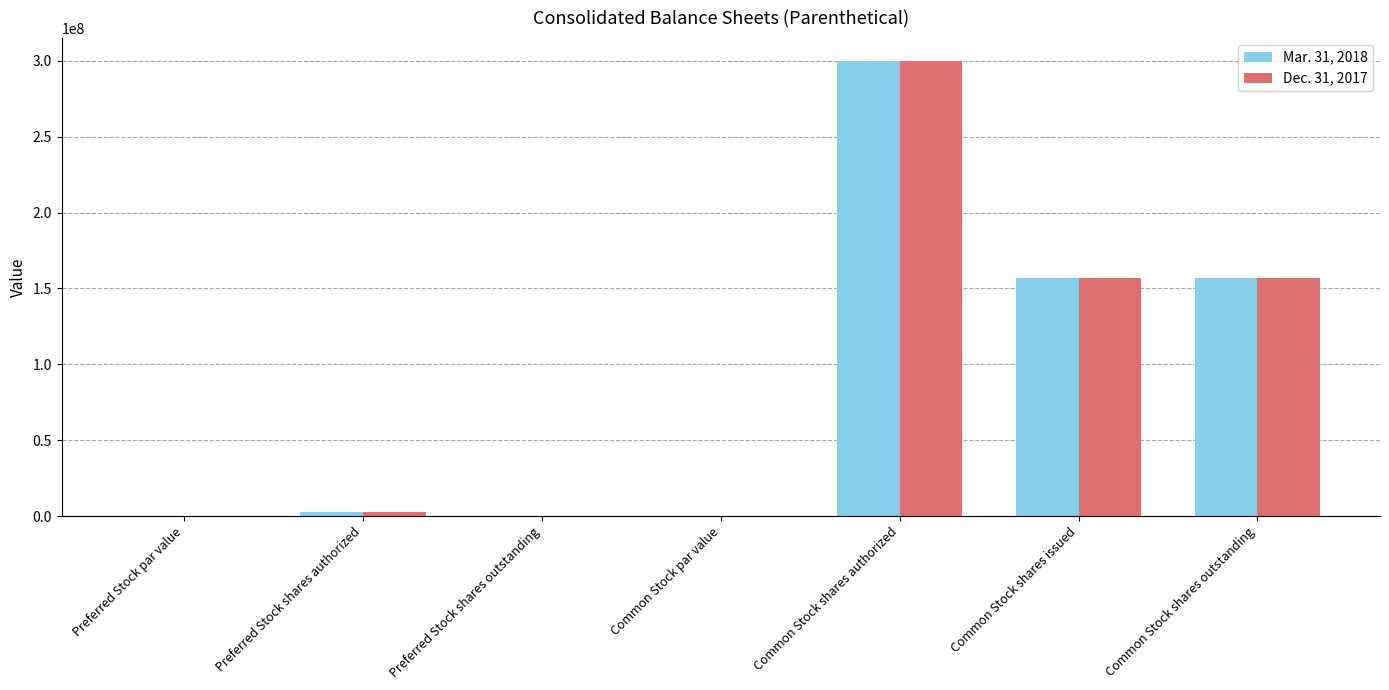

The Mar. 31, 2018 series shows 204444509.0 at Preferred Stock shares outstanding. True or false?

False